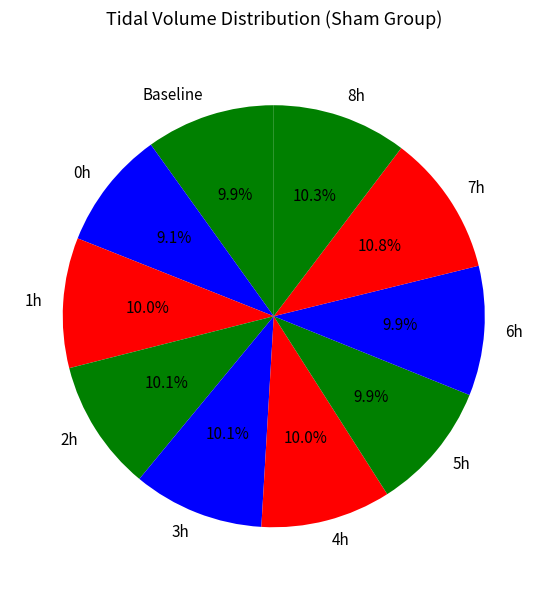

What is the smallest slice in the pie chart?

0h